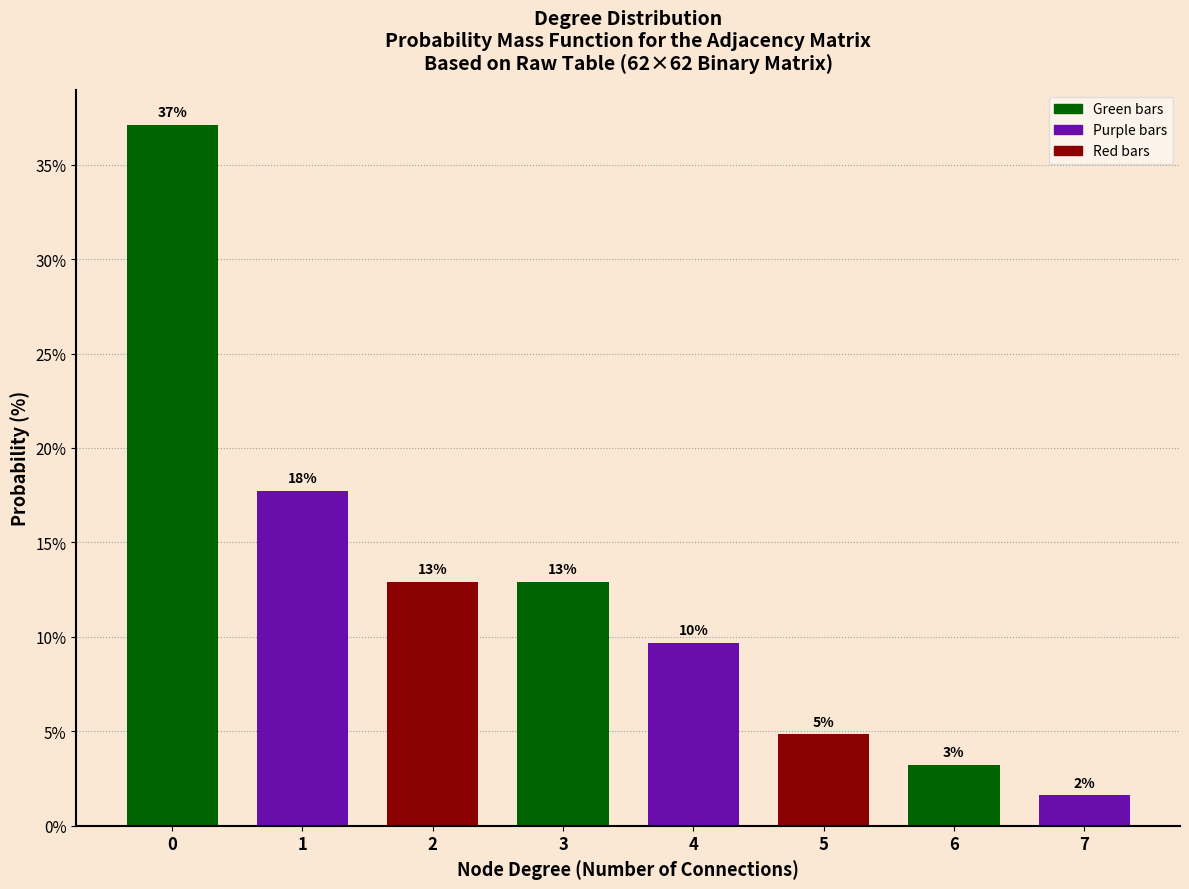

Are the bars horizontal?

No